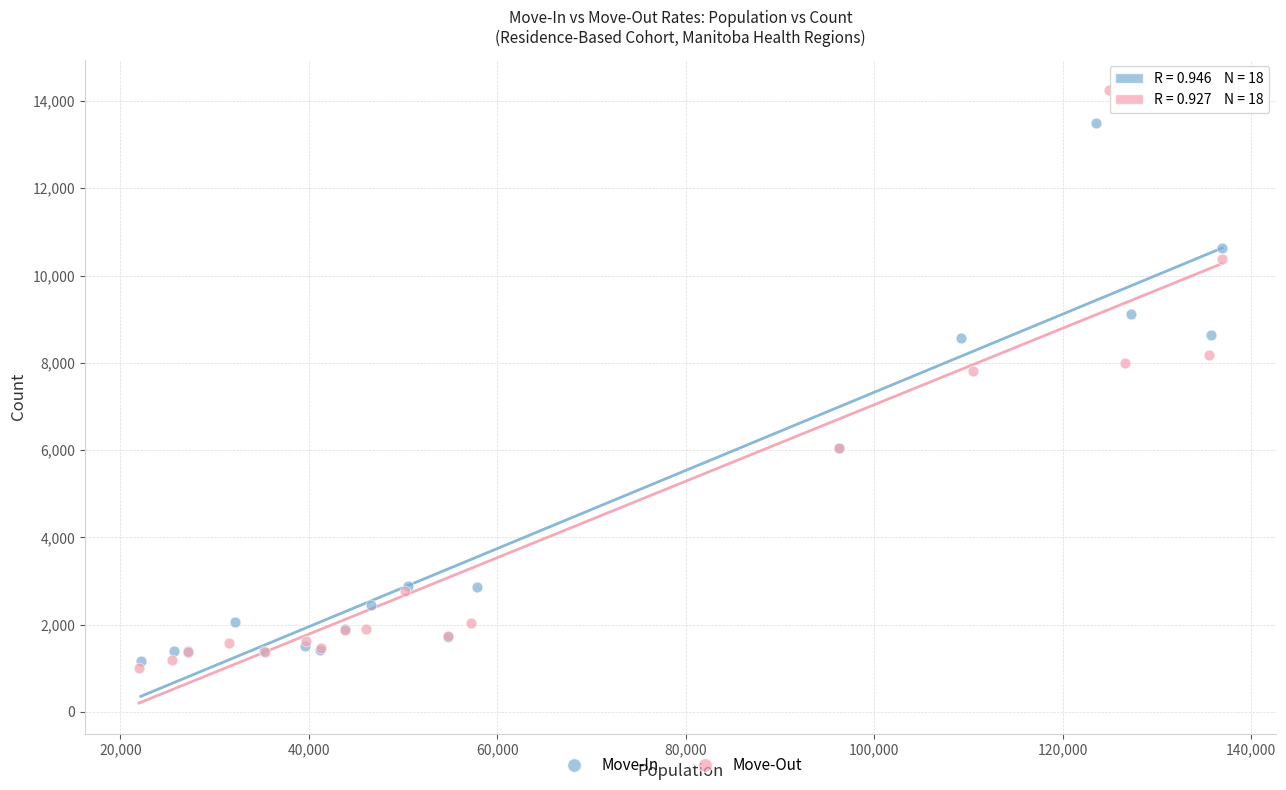

Which series has the widest spread of Y values?

Move-Out